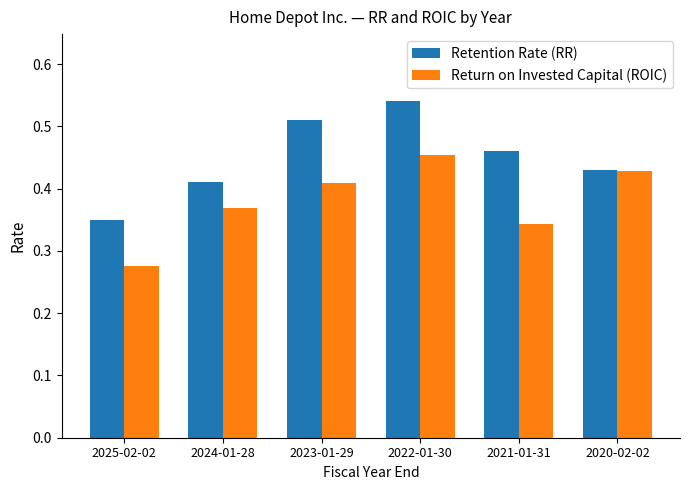

Count the Retention Rate (RR) values in the range 0 to 1.

6